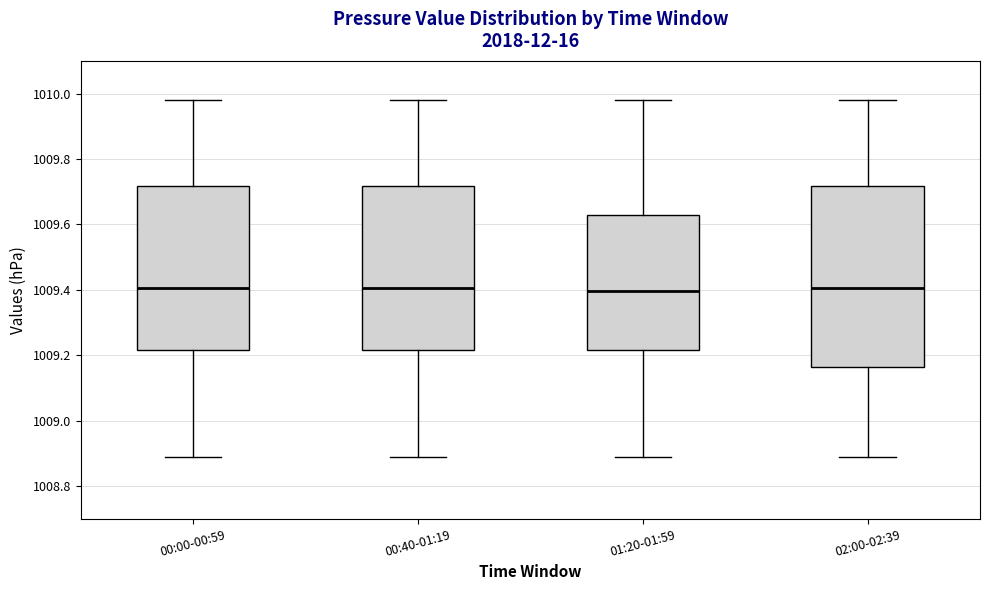

Reading left to right, transcribe this box plot: for each box, give where its median line is, the range the box spans, and where its two whiskers end, as read against the y-axis. The values are not printed on the chart, so give them approximately, as read against the axis.

00:00-00:59: median 1009.40, box 1009.22 to 1009.72, whiskers 1008.90 to 1009.98
00:40-01:19: median 1009.40, box 1009.22 to 1009.72, whiskers 1008.90 to 1009.98
01:20-01:59: median 1009.40, box 1009.22 to 1009.62, whiskers 1008.90 to 1009.98
02:00-02:39: median 1009.40, box 1009.16 to 1009.72, whiskers 1008.90 to 1009.98